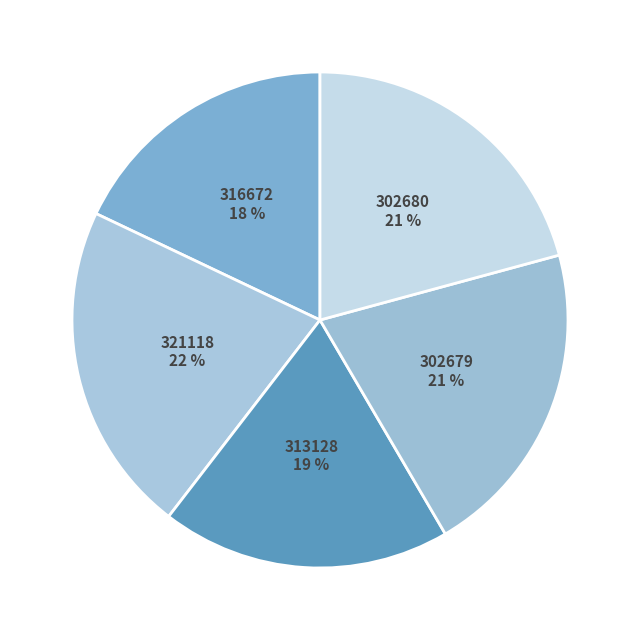

What is the smallest slice in the pie chart?

316672